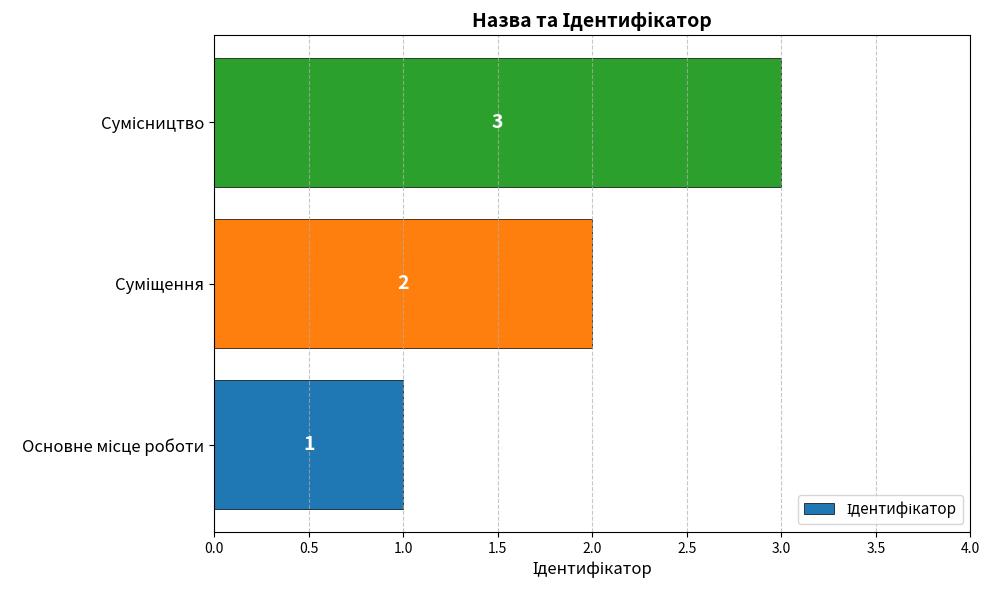

Count the values in the range 1 to 3.

3